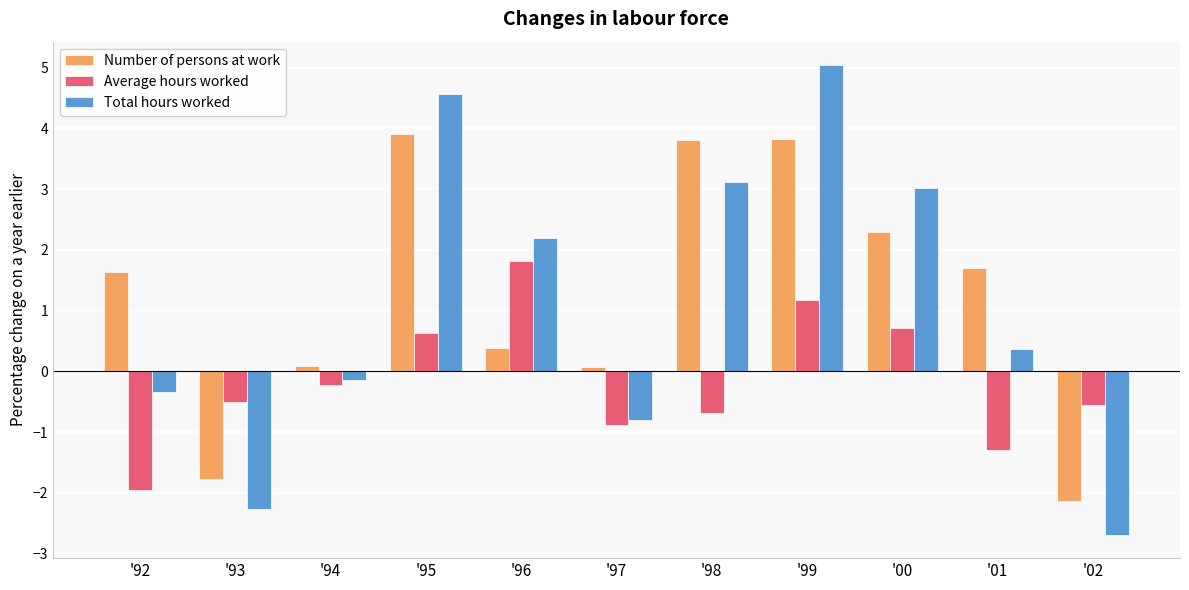

Read the Total hours worked value at '99.

5.0